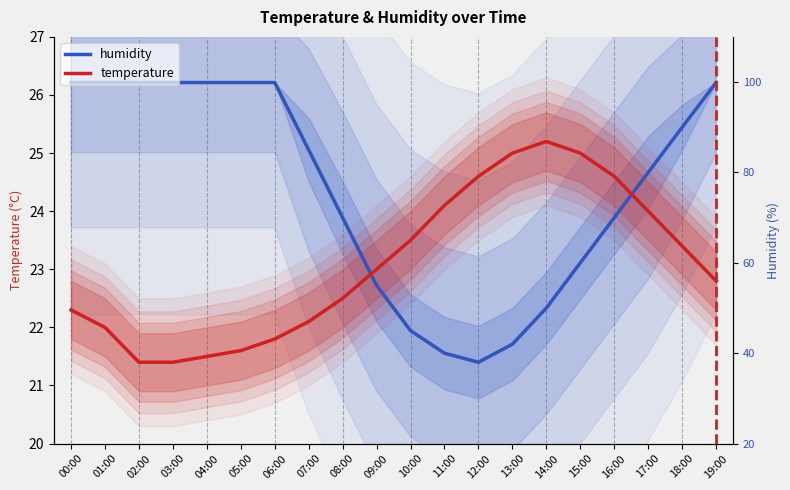

Reading left to right, transcribe all the data shown in this chart.

humidity: 00:00=26.2	01:00=26.2	02:00=26.2	03:00=26.2	04:00=26.2	05:00=26.2	06:00=26.2	07:00=25.1	08:00=23.9	09:00=22.7	10:00=21.9	11:00=21.6	12:00=21.4	13:00=21.7	14:00=22.3	15:00=23.1	16:00=23.9	17:00=24.7	18:00=25.4	19:00=26.2
temperature: 00:00=22.3	01:00=22.0	02:00=21.4	03:00=21.4	04:00=21.5	05:00=21.6	06:00=21.8	07:00=22.1	08:00=22.5	09:00=23.0	10:00=23.5	11:00=24.1	12:00=24.6	13:00=25.0	14:00=25.2	15:00=25.0	16:00=24.6	17:00=24.0	18:00=23.4	19:00=22.8